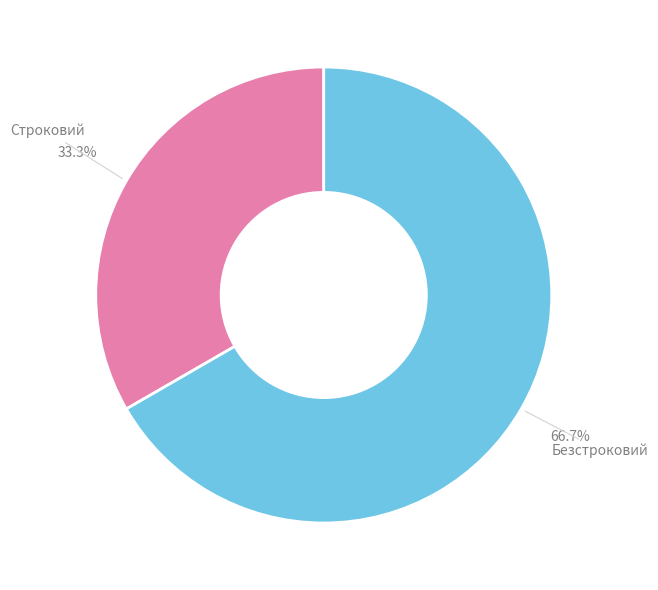

Is there a majority slice in this chart?

Yes